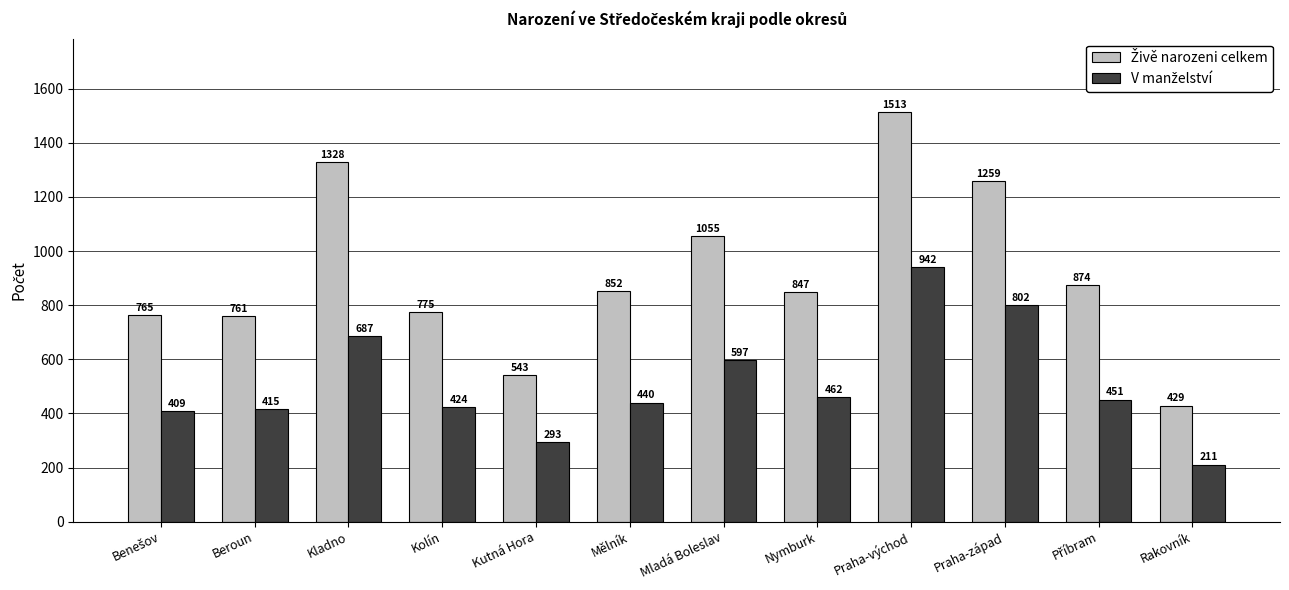

What is the difference between the highest and lowest values at Kolín?

351